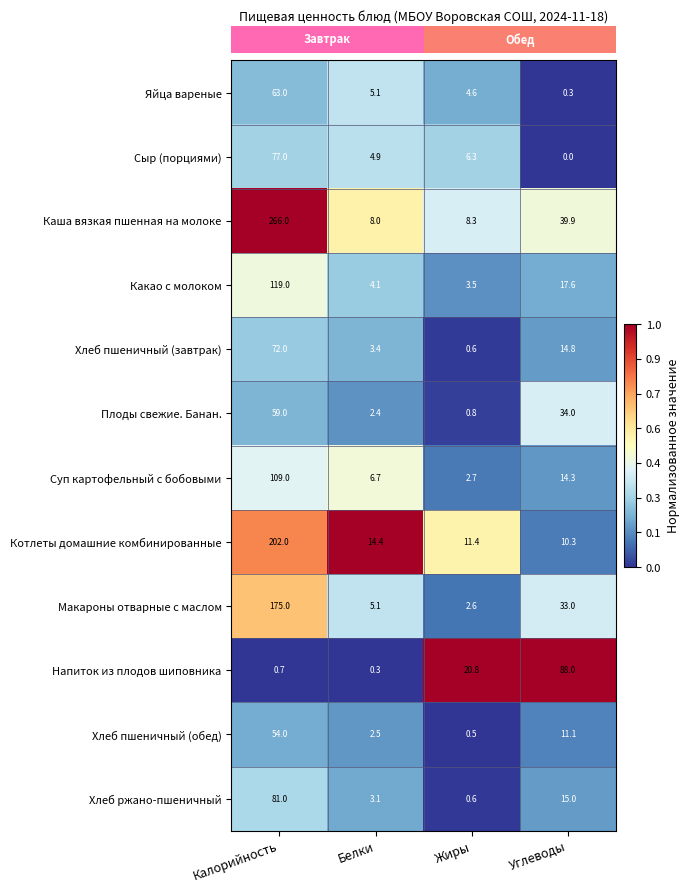

Rank the categories by Каша вязкая пшенная на молоке value from lowest to highest.

Белки, Жиры, Углеводы, Калорийность